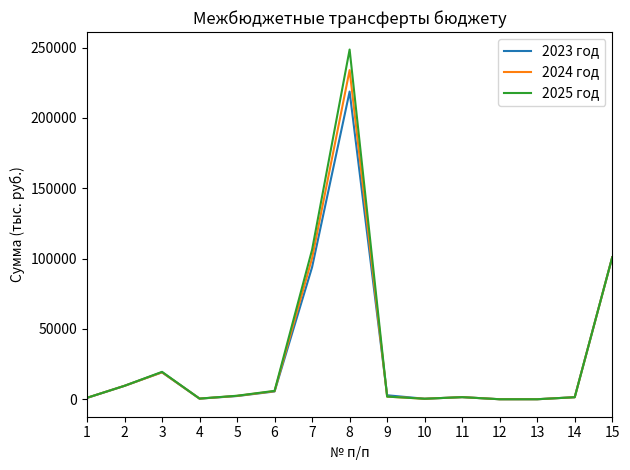

Where is the first local maximum for 2023 год?

3